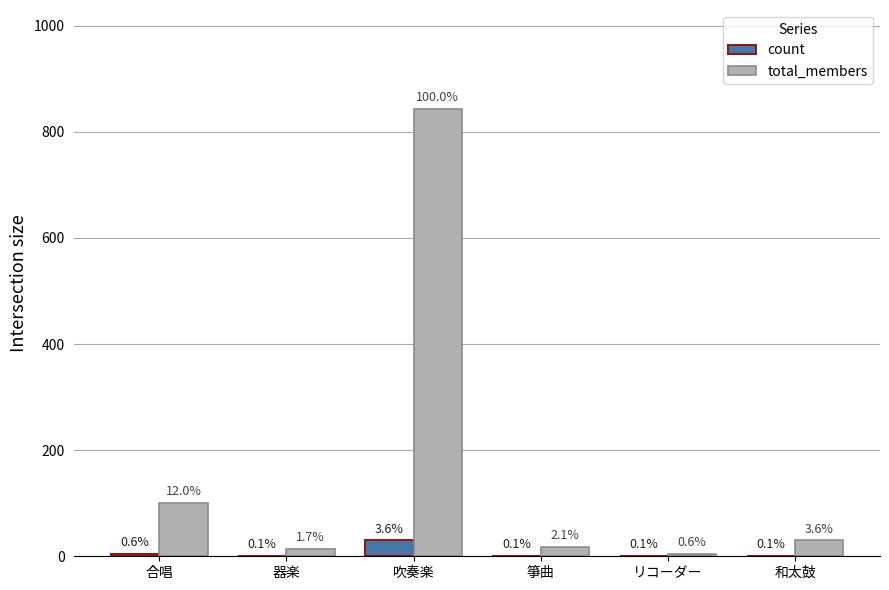

The total_members series shows 18 at 箏曲. True or false?

True